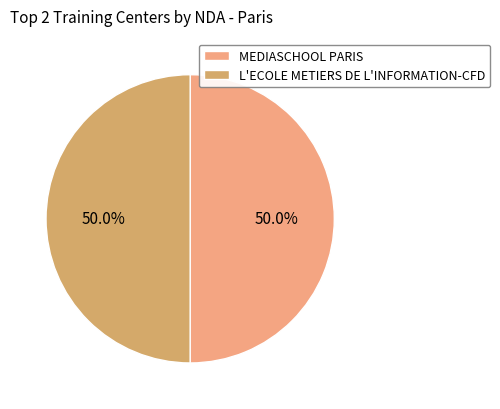

Is the sum of L'ECOLE METIERS DE L'INFORMATION-CFD and MEDIASCHOOL PARIS greater than half?

Yes